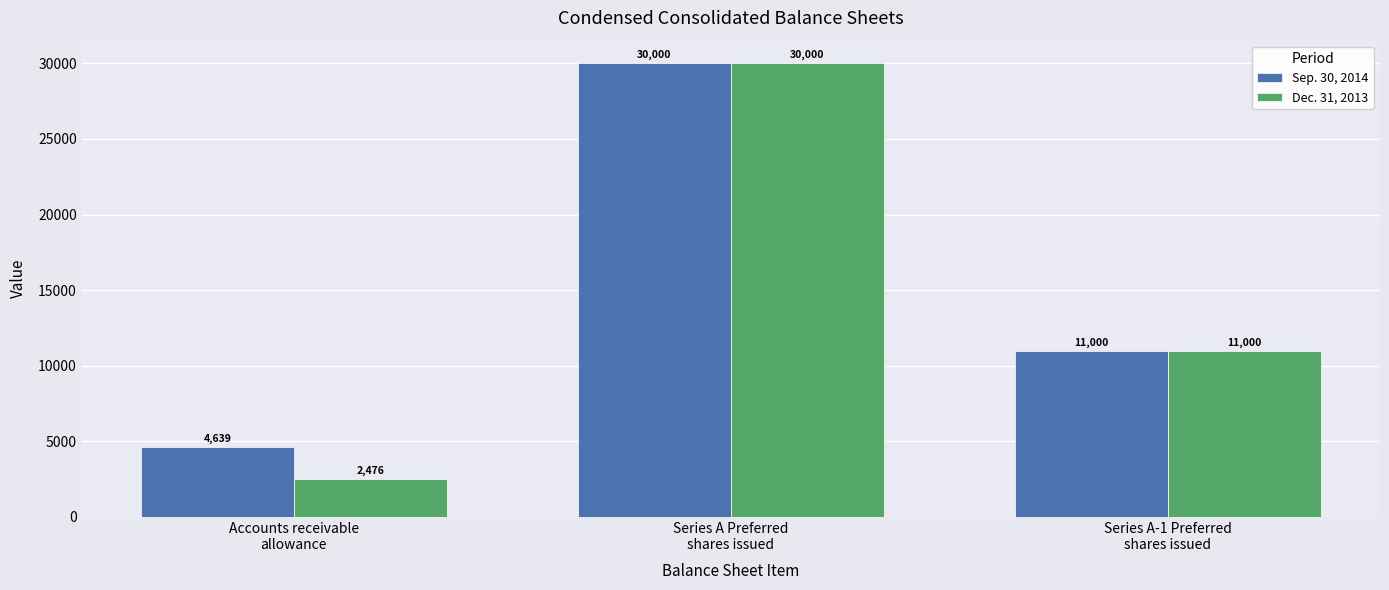

Reading left to right, what are all the values shown in this chart?

Sep. 30, 2014: 4639	30000	11000
Dec. 31, 2013: 2476	30000	11000